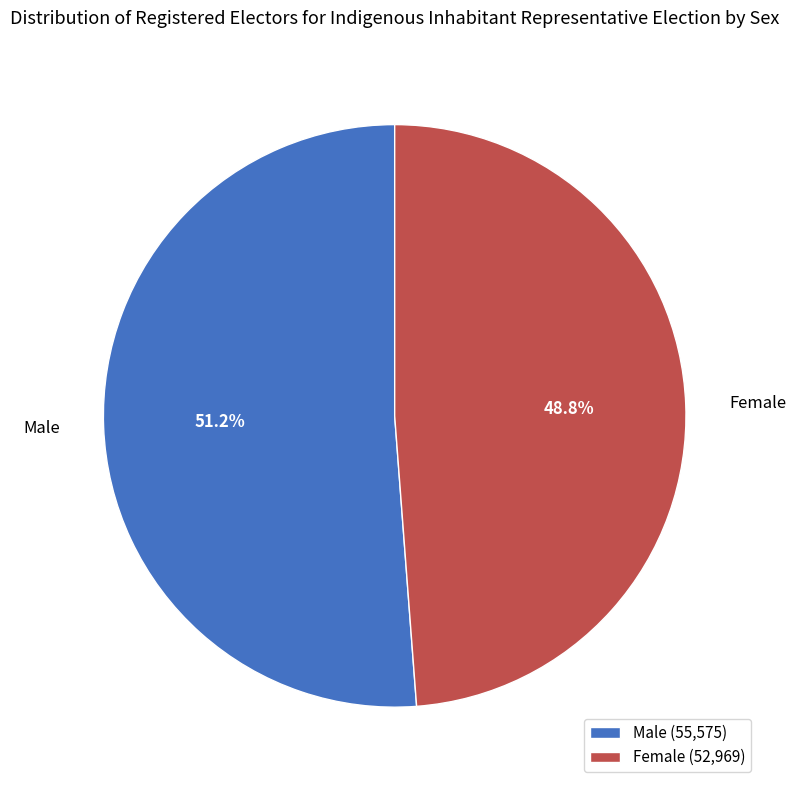

What portion of the pie excludes Male?

48.8%